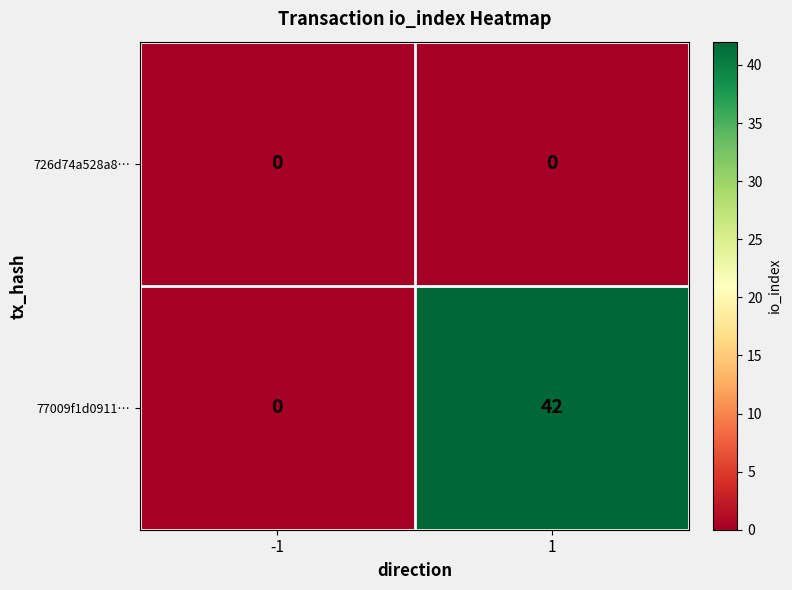

List the series in order of their overall mean, lowest first.

726d74a528a8…, 77009f1d0911…